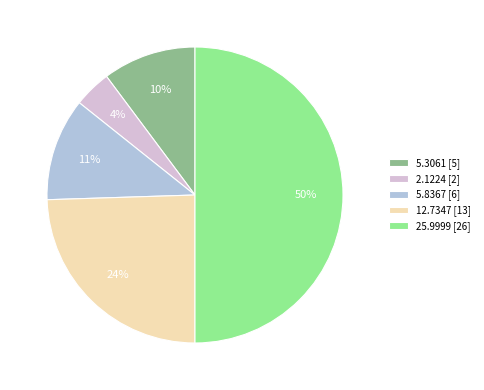

How many segments does this pie chart have?

5